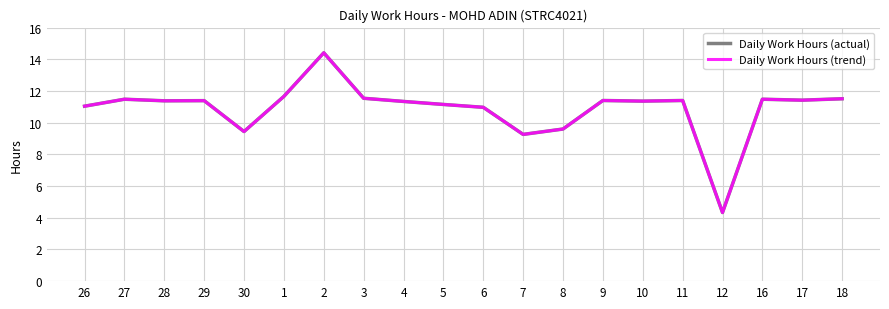

Is it true that Daily Work Hours (actual) equals 11.7 at 1?

True